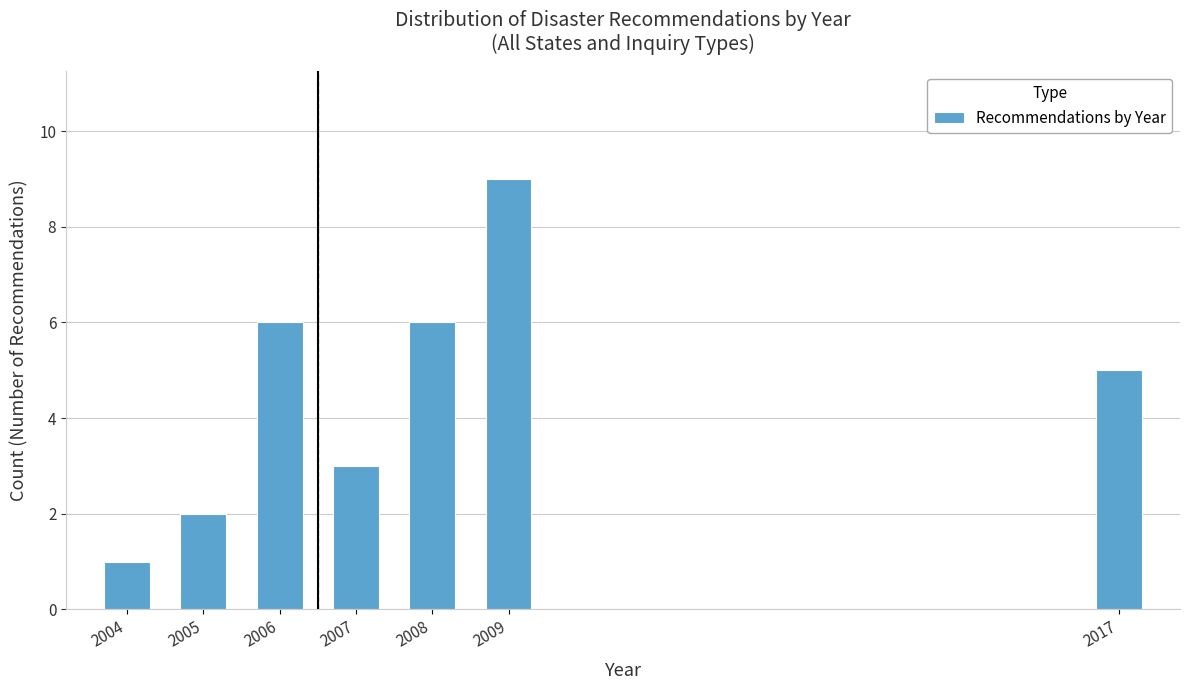

Reading left to right, what are all the values shown in this chart?

2004=1	2005=2	2006=6	2007=3	2008=6	2009=9	2017=5